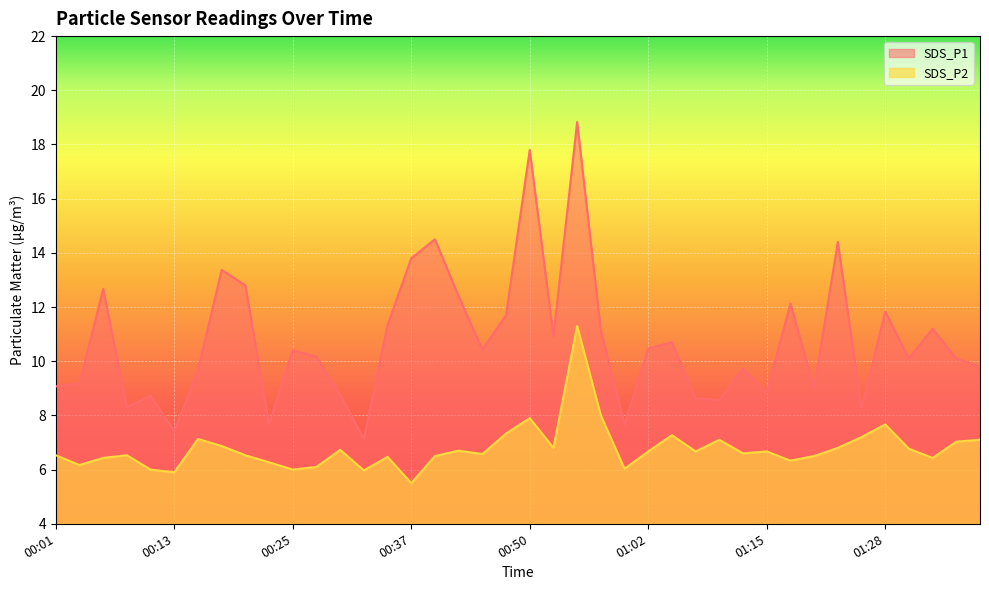

Reading left to right, extract all data points from this chart.

SDS_P1: 00:01=9.1	00:03=9.2	00:05=12.7	00:08=8.3	00:10=8.7	00:13=7.4	00:15=9.7	00:18=13.4	00:20=12.8	00:23=7.7	00:25=10.4	00:28=10.2	00:30=8.8	00:33=7.1	00:35=11.3	00:37=13.8	00:40=14.5	00:42=12.4	00:45=10.4	00:47=11.7	00:50=17.8	00:52=10.9	00:55=18.8	00:57=11.1	01:00=7.7	01:02=10.5	01:05=10.7	01:07=8.6	01:10=8.6	01:12=9.7	01:15=8.8	01:17=12.1	01:20=9.0	01:22=14.4	01:25=8.3	01:28=11.8	01:30=10.1	01:33=11.2	01:35=10.1	01:37=9.8
SDS_P2: 00:01=6.5	00:03=6.2	00:05=6.4	00:08=6.5	00:10=6.0	00:13=5.9	00:15=7.1	00:18=6.9	00:20=6.5	00:23=6.3	00:25=6.0	00:28=6.1	00:30=6.7	00:33=6.0	00:35=6.5	00:37=5.5	00:40=6.5	00:42=6.7	00:45=6.6	00:47=7.3	00:50=7.9	00:52=6.8	00:55=11.3	00:57=8.0	01:00=6.0	01:02=6.7	01:05=7.3	01:07=6.7	01:10=7.1	01:12=6.6	01:15=6.7	01:17=6.3	01:20=6.5	01:22=6.8	01:25=7.2	01:28=7.7	01:30=6.8	01:33=6.4	01:35=7.0	01:37=7.1